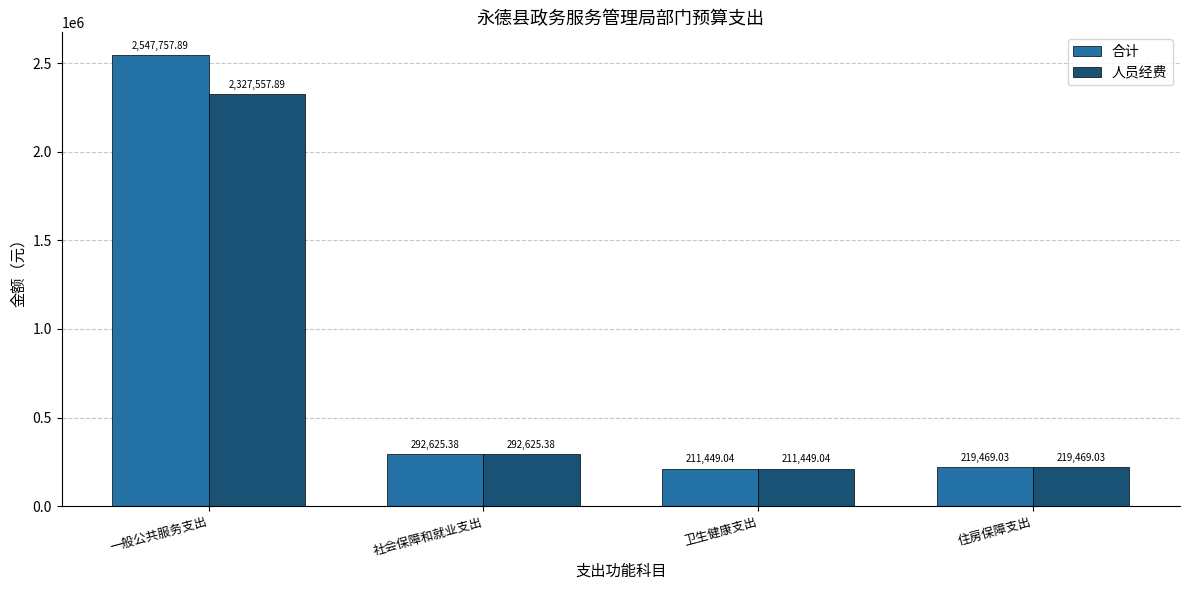

Reading left to right, what are all the values shown in this chart?

合计: 一般公共服务支出=2547757.9	社会保障和就业支出=292625.4	卫生健康支出=211449.0	住房保障支出=219469.0
人员经费: 一般公共服务支出=2327557.9	社会保障和就业支出=292625.4	卫生健康支出=211449.0	住房保障支出=219469.0